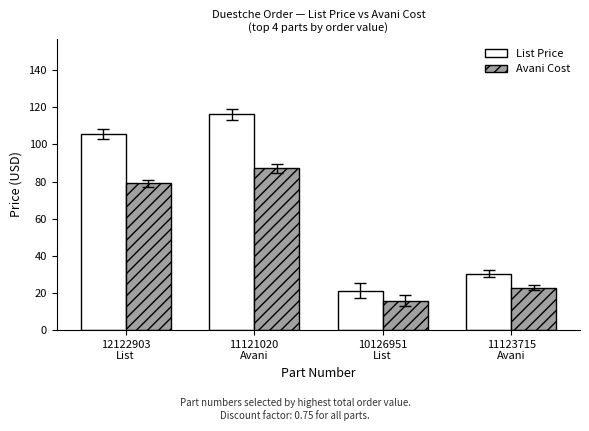

Is it true that List Price equals 66.2 at 12122903
List?

False